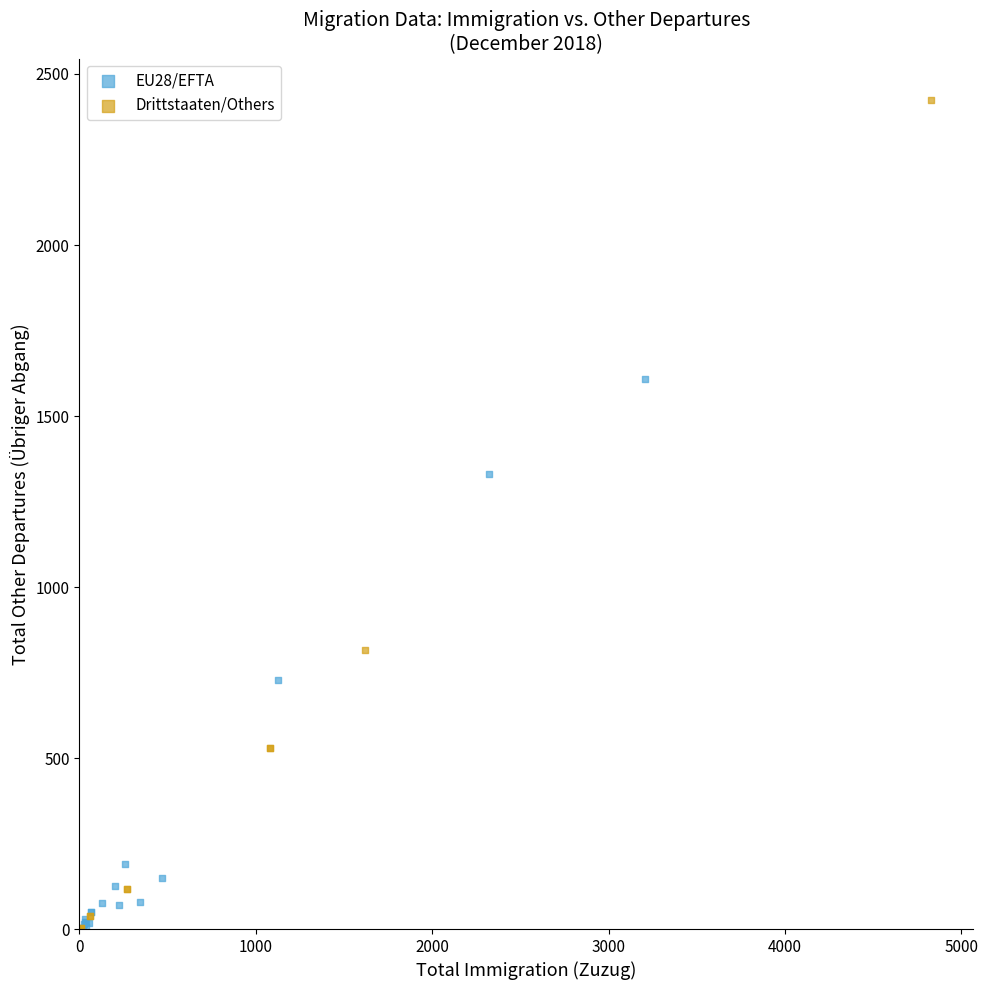

What are all the series names shown in the legend?

EU28/EFTA, Drittstaaten/Others